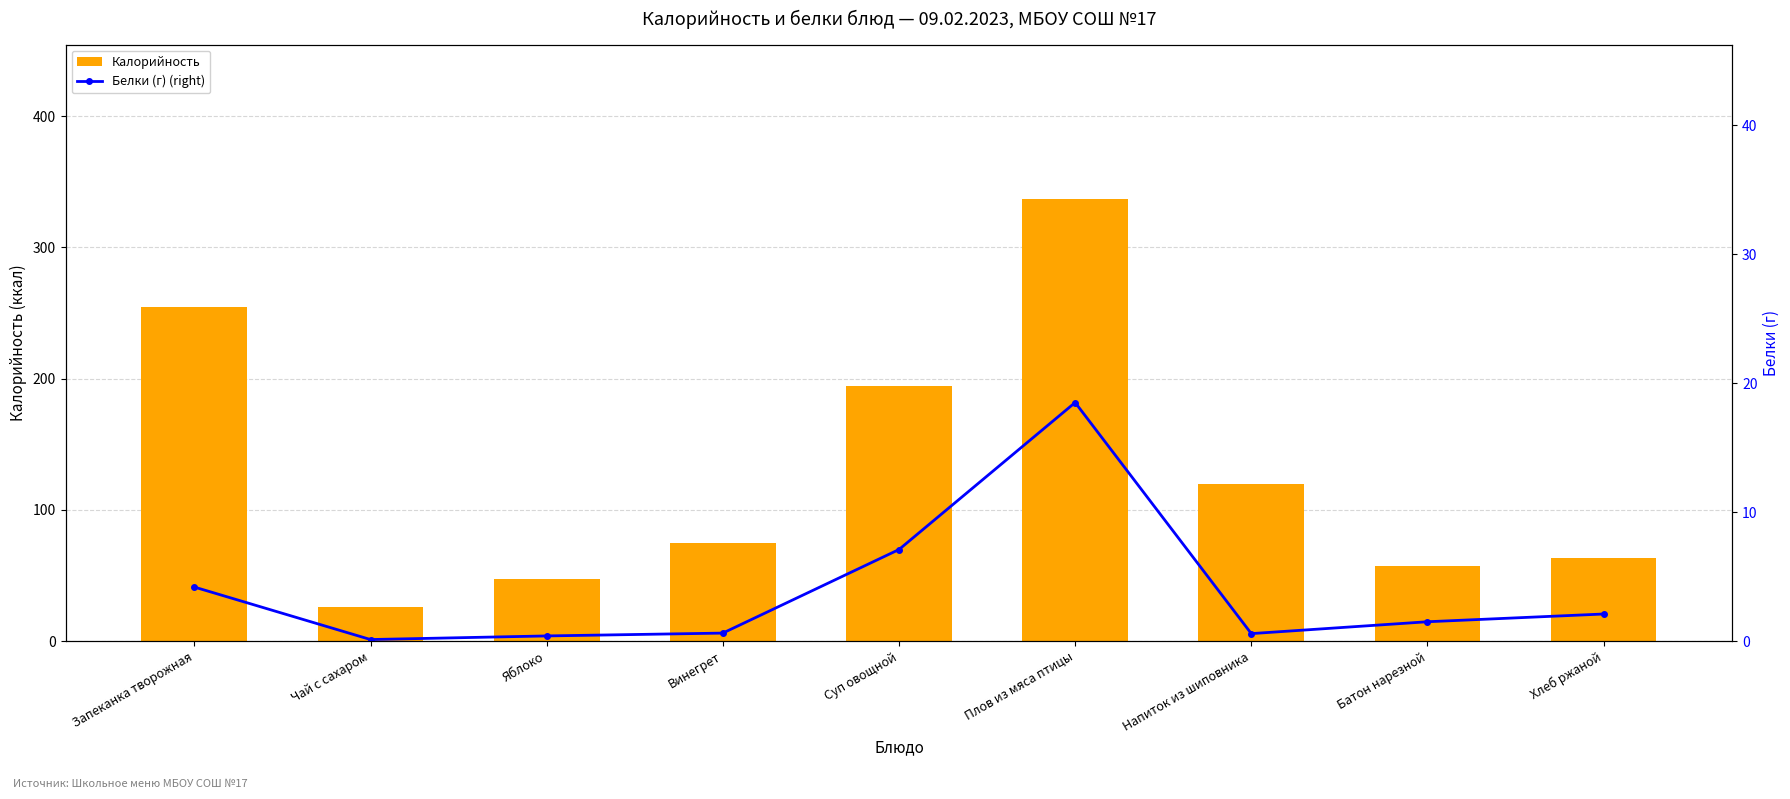

How many data points in Белки (г) (right) are above 1?

5